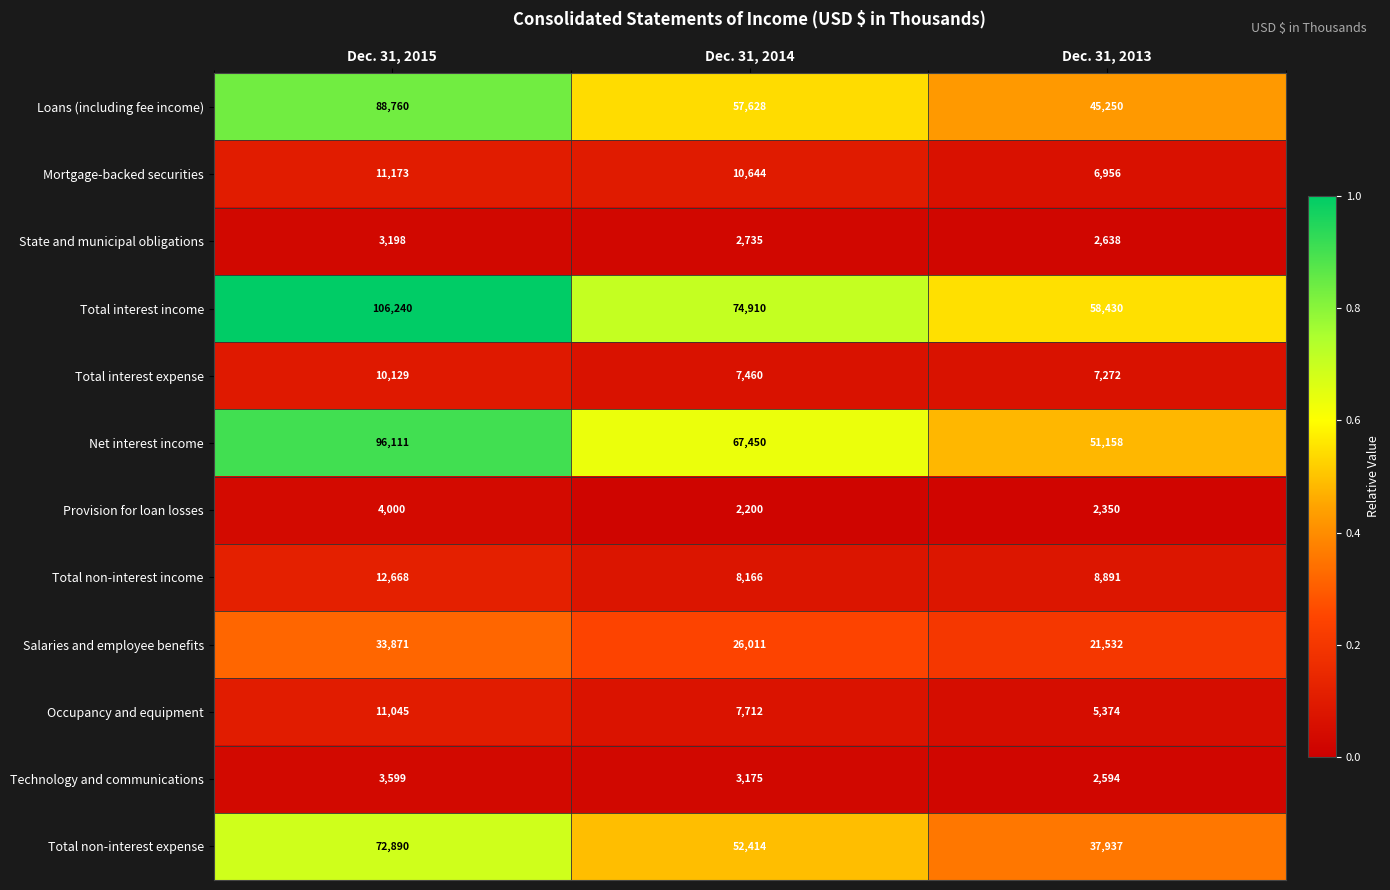

At which category does the chart reach its minimum across all series?

Dec. 31, 2014